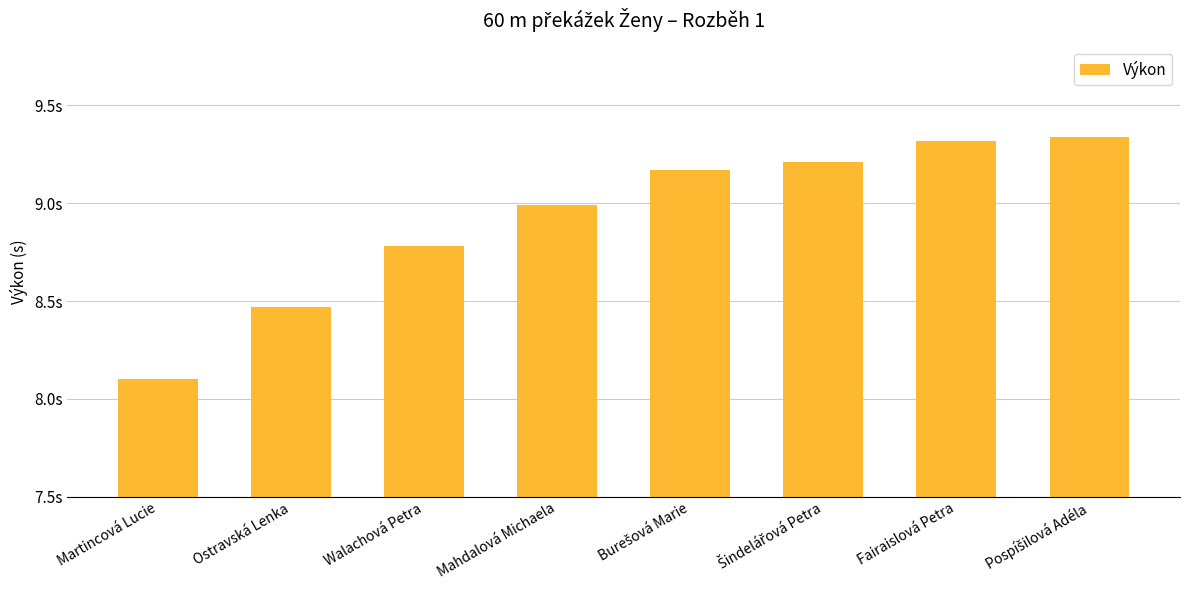

Are the bars horizontal?

No